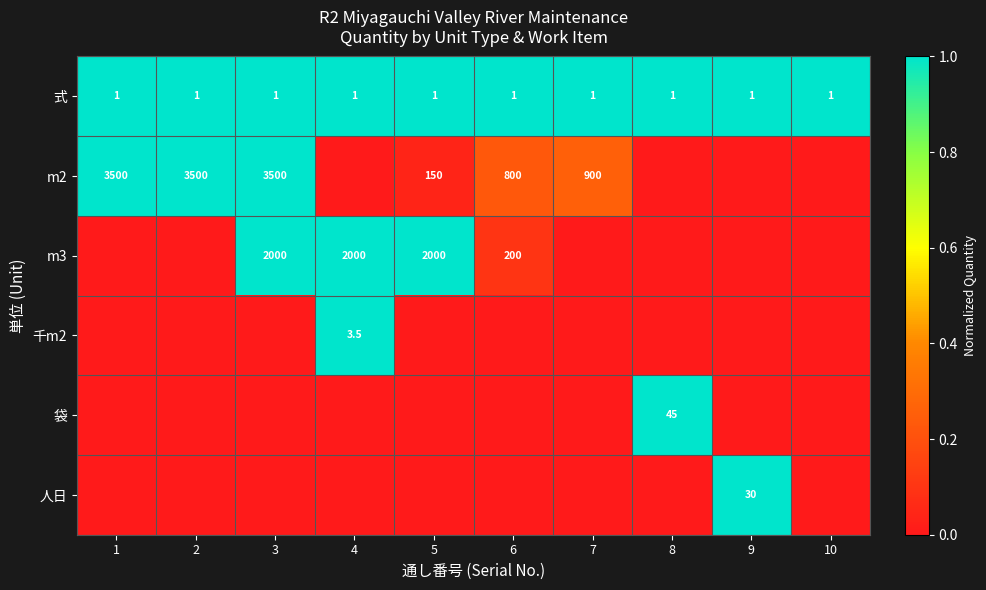

The value of m2 at 5 is 150.0. True or false?

True